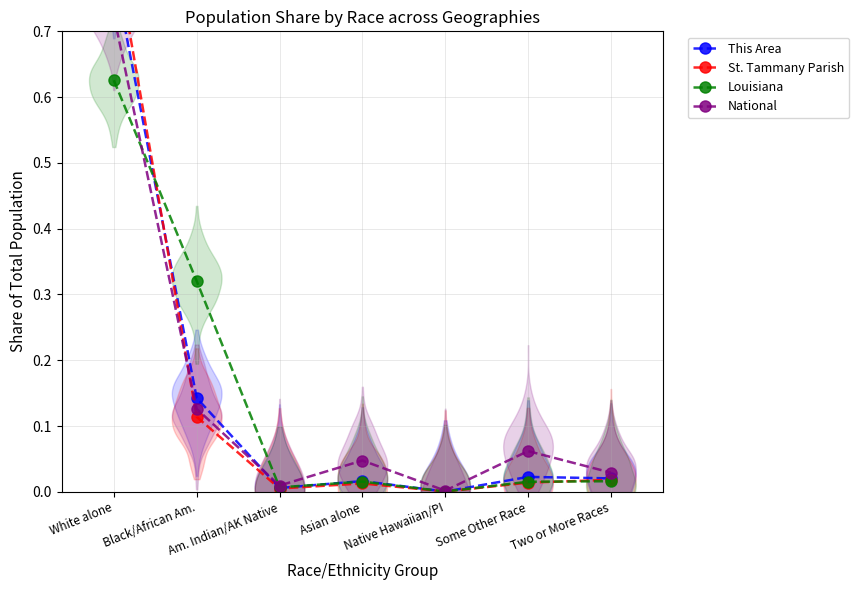

Is this an area chart (filled region under the line)?

No